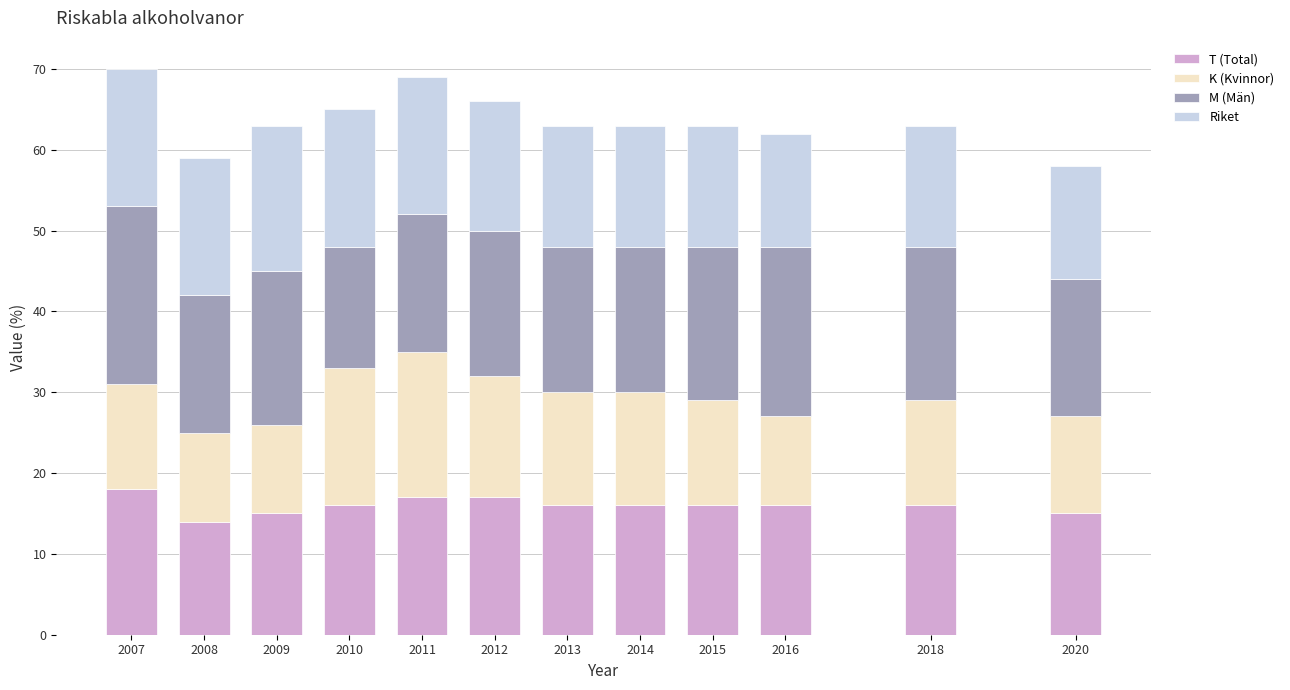

Count the number of categories in the chart.

12